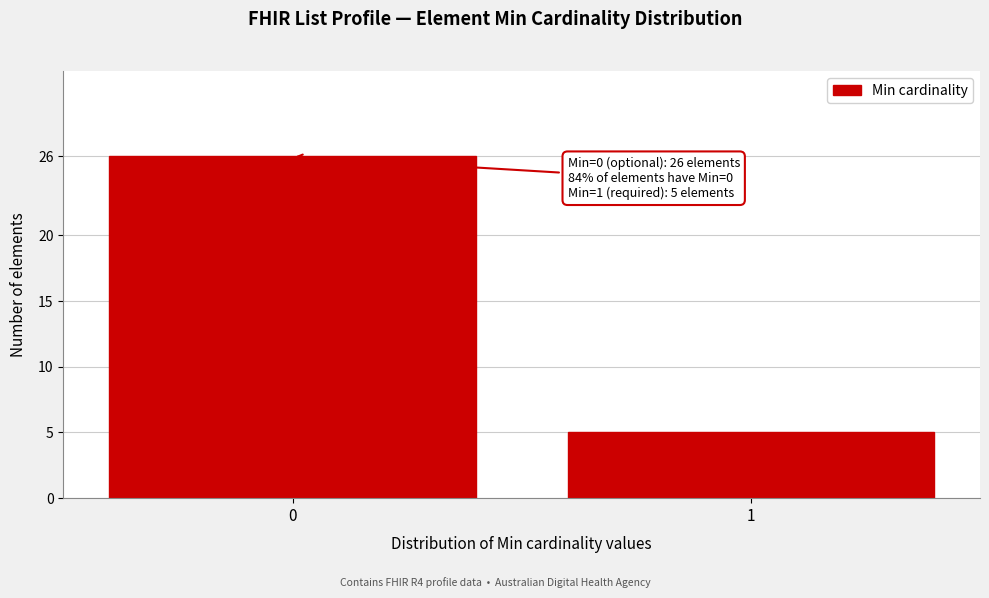

Reading left to right, list all the values displayed in this chart.

26	5